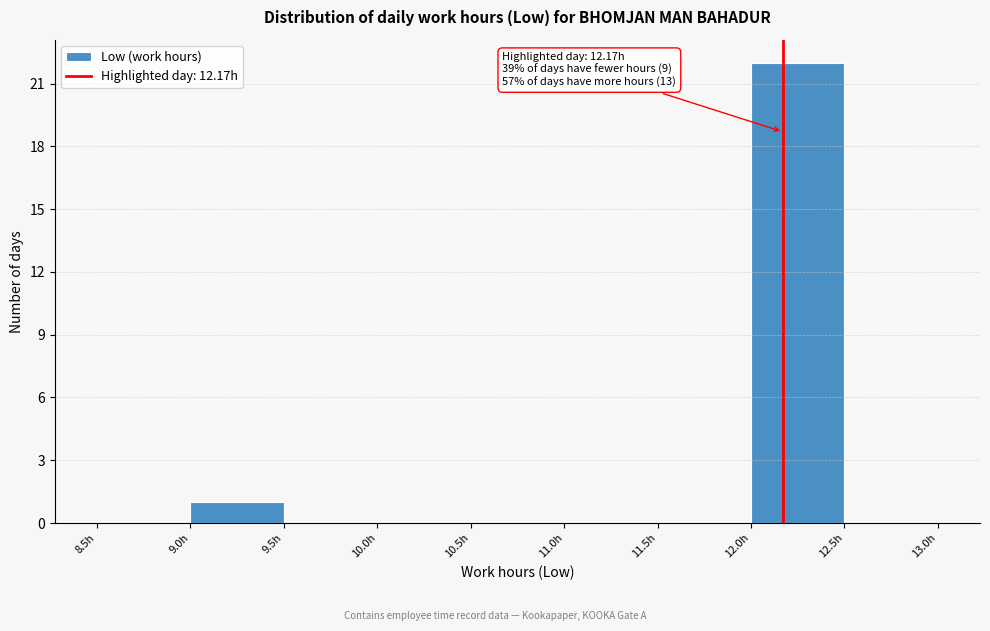

Over which range of the x-axis is the bar tallest?

12.0 to 12.5